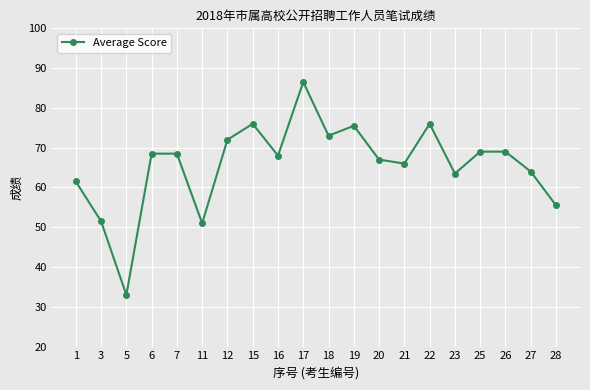

What is the difference between the values at 19 and 23?

12.0